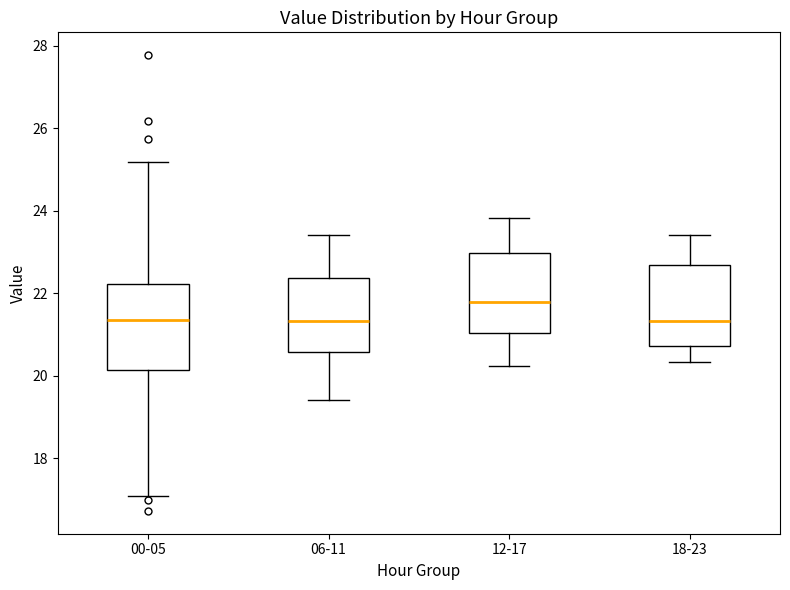

Where is the lower edge of the box for 12-17 on the y-axis? The values are not printed on the chart, so give them approximately, as read against the axis.

21.0